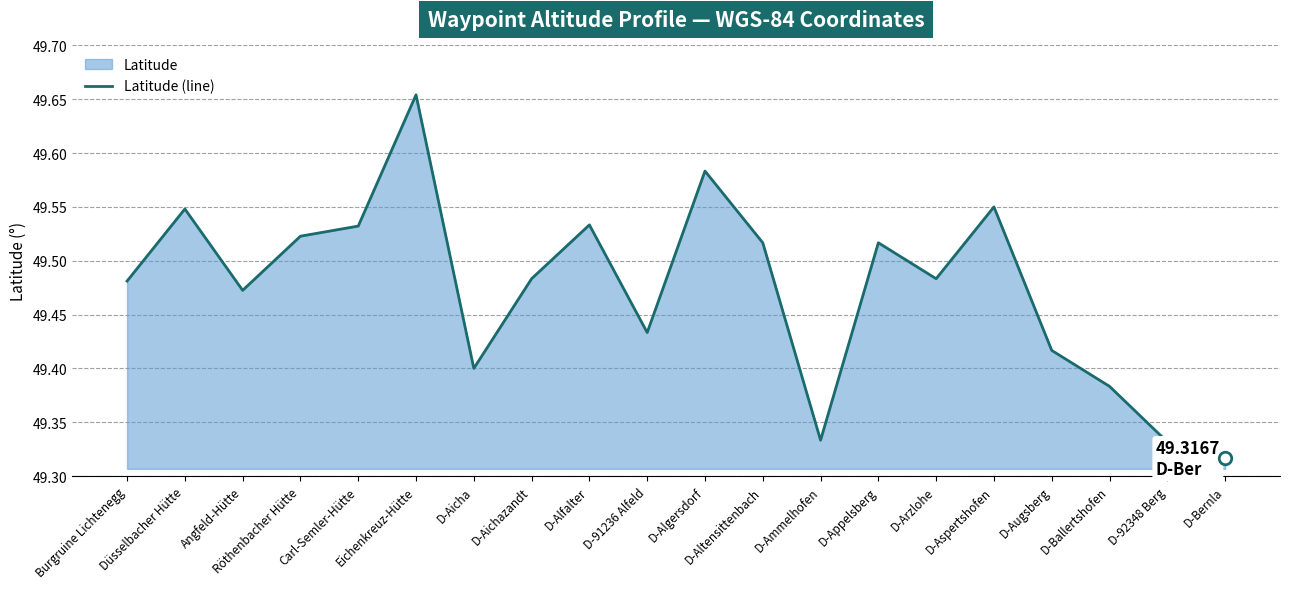

True or false: the data shows 19.8 at Carl-Semler-Hütte.

False